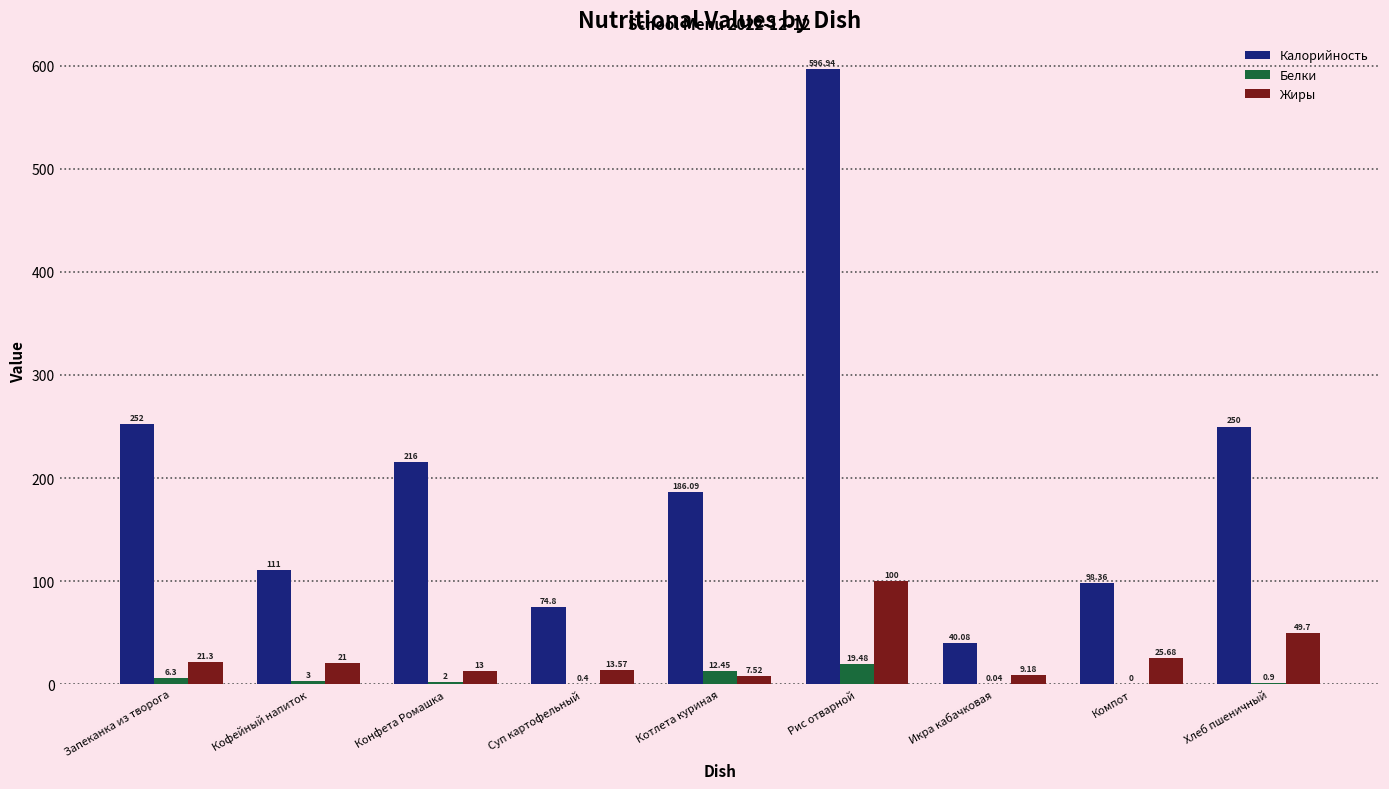

Which series changed the most between Запеканка из творога and Компот?

Калорийность